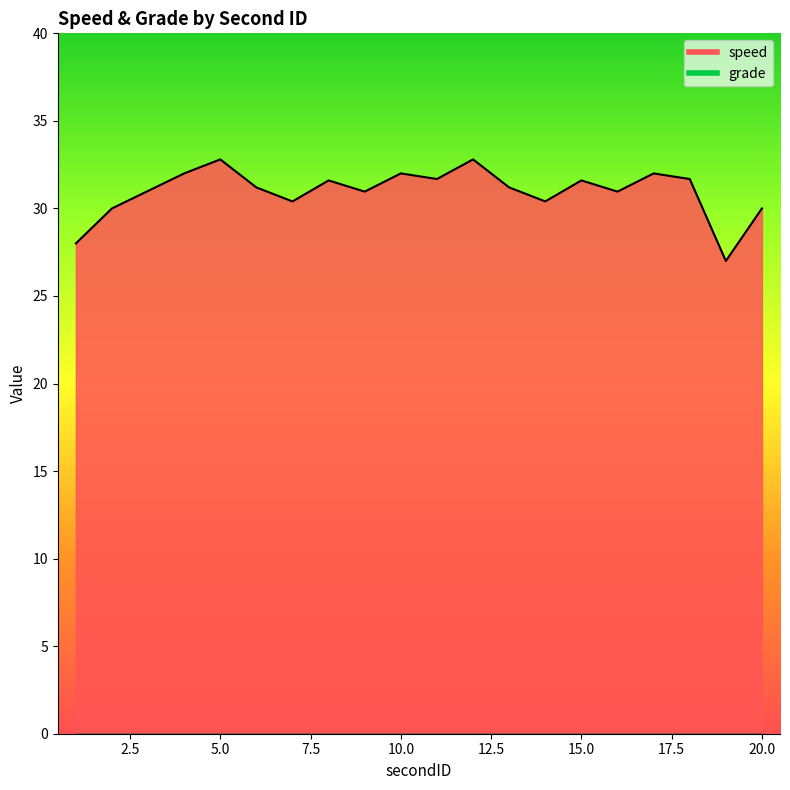

What is the value of the 10th point from the left?

32.0